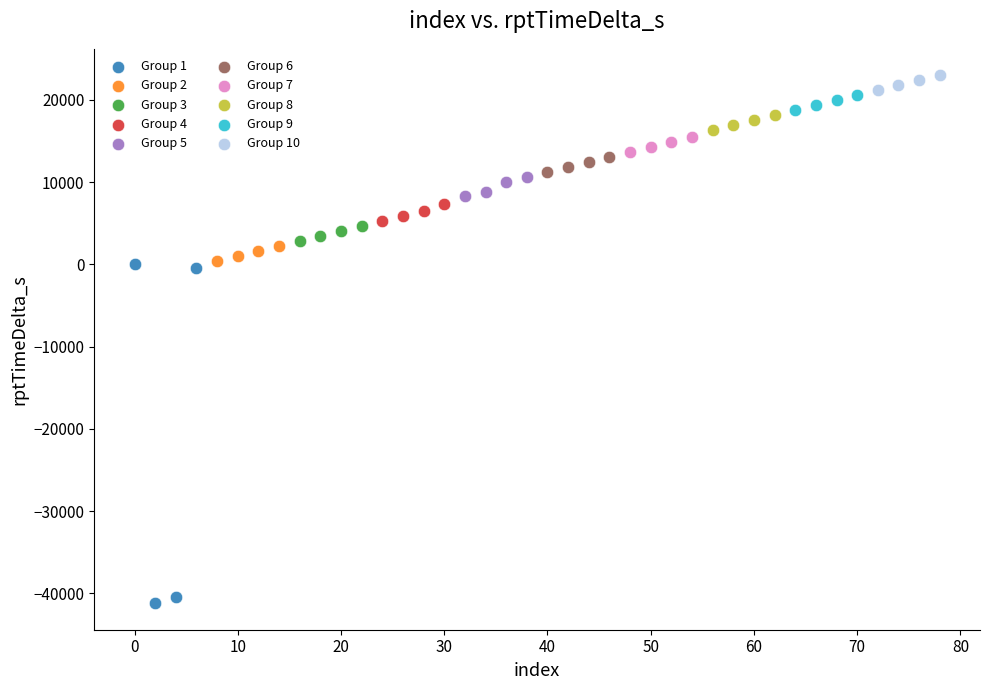

Which series reaches the maximum Y coordinate?

Group 10